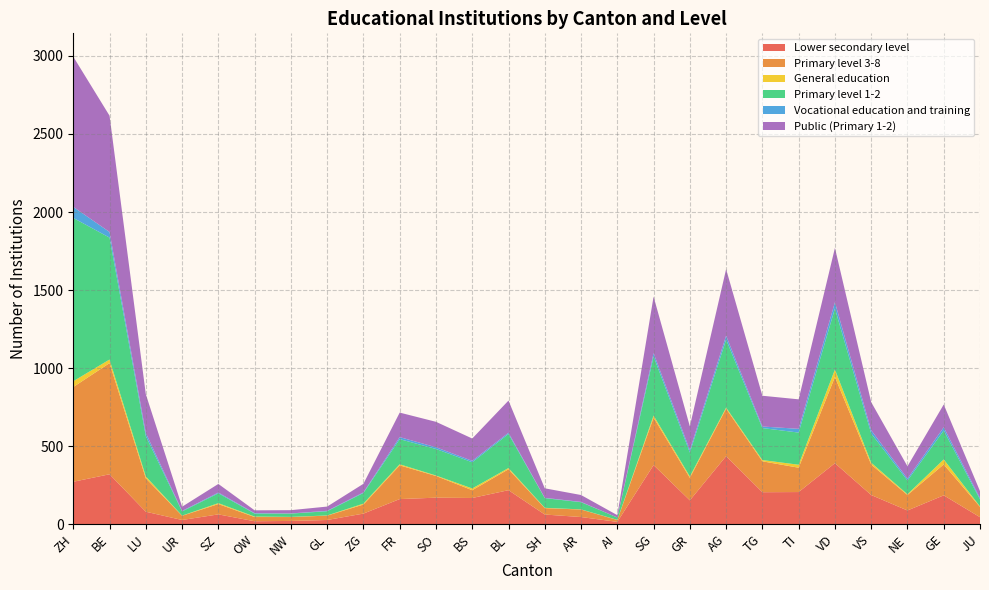

Reading right to left, what are all the values shown in this chart?

Lower secondary level: 45	185	88	187	391	206	205	436	153	379	15	46	62	218	168	170	161	68	27	21	19	63	27	80	320	272
Primary level 3-8: 66	198	99	195	552	156	198	304	144	304	12	48	41	134	50	139	216	58	28	25	27	66	27	214	712	607
General education: 3	32	5	12	48	19	8	7	9	13	1	1	2	8	11	3	7	6	1	1	3	6	1	12	23	37
Primary level 1-2: 45	185	88	187	391	206	205	436	153	379	15	46	62	218	168	170	161	68	27	21	19	63	27	258	781	1046
Vocational education and training: 9	21	12	21	40	24	10	25	16	21	0	2	2	8	9	11	13	4	3	1	3	5	3	21	36	71
Public (Primary 1-2): 44	146	79	180	348	189	197	426	152	362	15	44	61	206	143	163	157	55	27	21	18	55	27	248	745	962